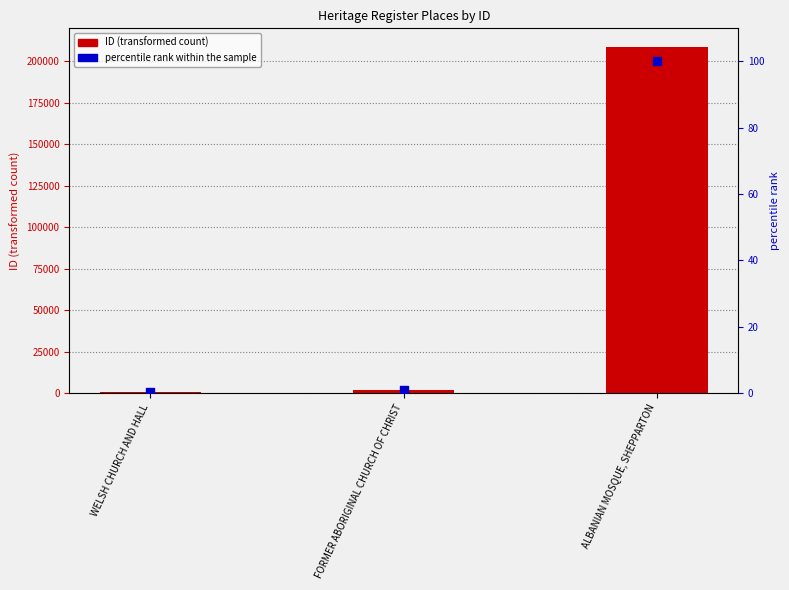

Which series reaches the maximum Y coordinate?

ID